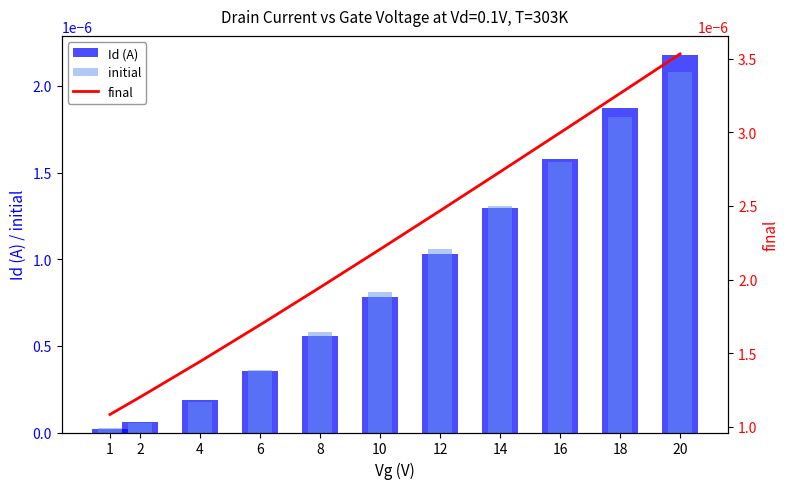

Reading left to right, list all the values displayed in this chart.

Id (A): 1=0.0	2=0.0	4=0.0	6=0.0	8=0.0	10=0.0	12=0.0	14=0.0	16=0.0	18=0.0	20=0.0
initial: 1=0.0	2=0.0	4=0.0	6=0.0	8=0.0	10=0.0	12=0.0	14=0.0	16=0.0	18=0.0	20=0.0
final: 1=0.0	2=0.0	4=0.0	6=0.0	8=0.0	10=0.0	12=0.0	14=0.0	16=0.0	18=0.0	20=0.0